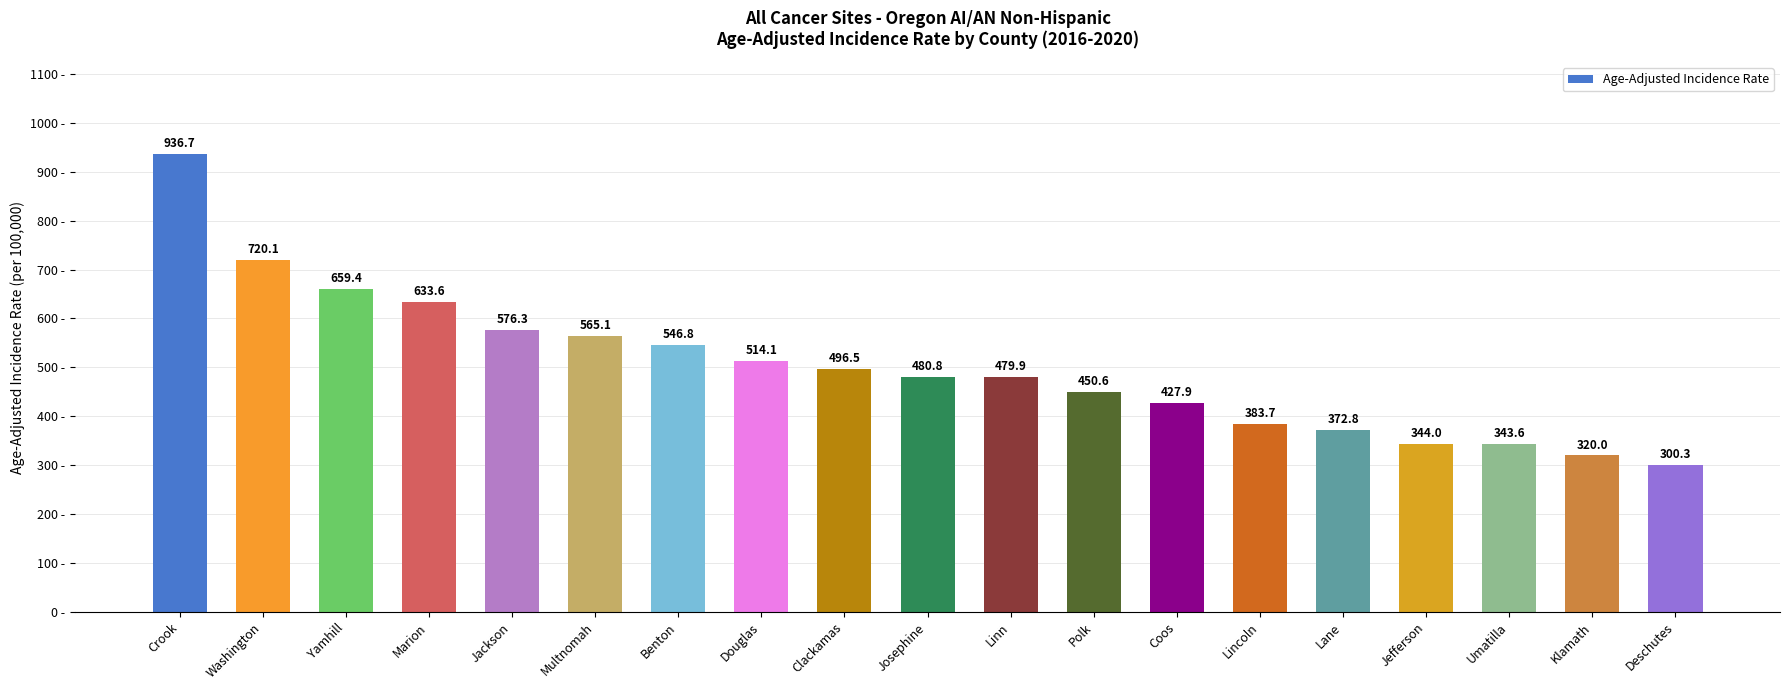

Reading left to right, list all the values displayed in this chart.

936.7	720.1	659.4	633.6	576.3	565.1	546.8	514.1	496.5	480.8	479.9	450.6	427.9	383.7	372.8	344.0	343.6	320.0	300.3